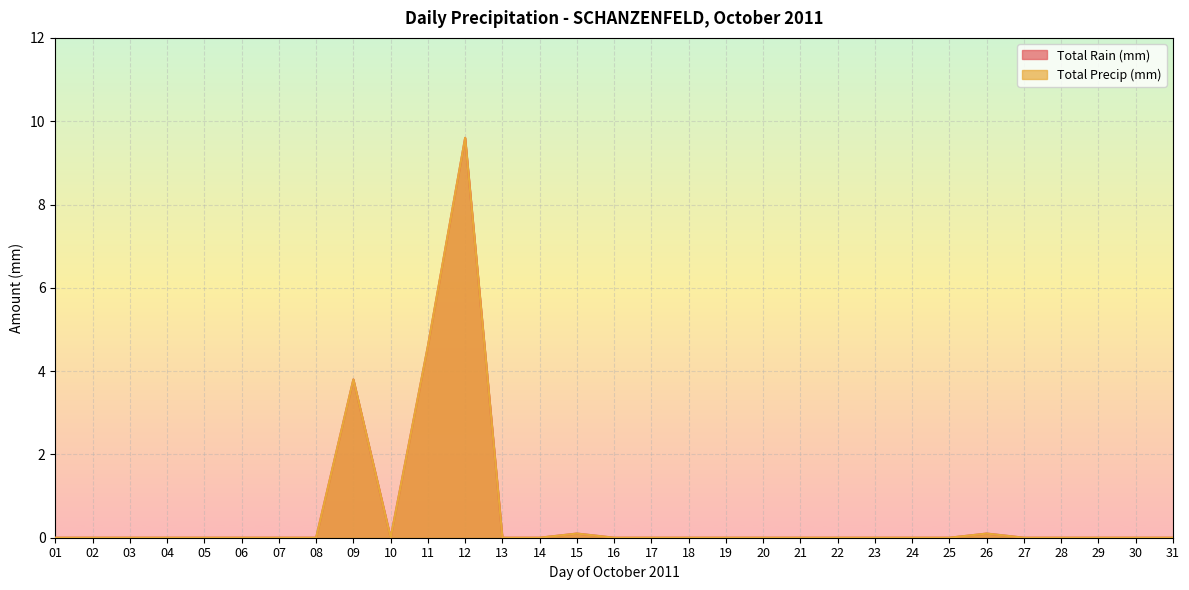

The Total Rain (mm) series shows 2.9 at 17. True or false?

False